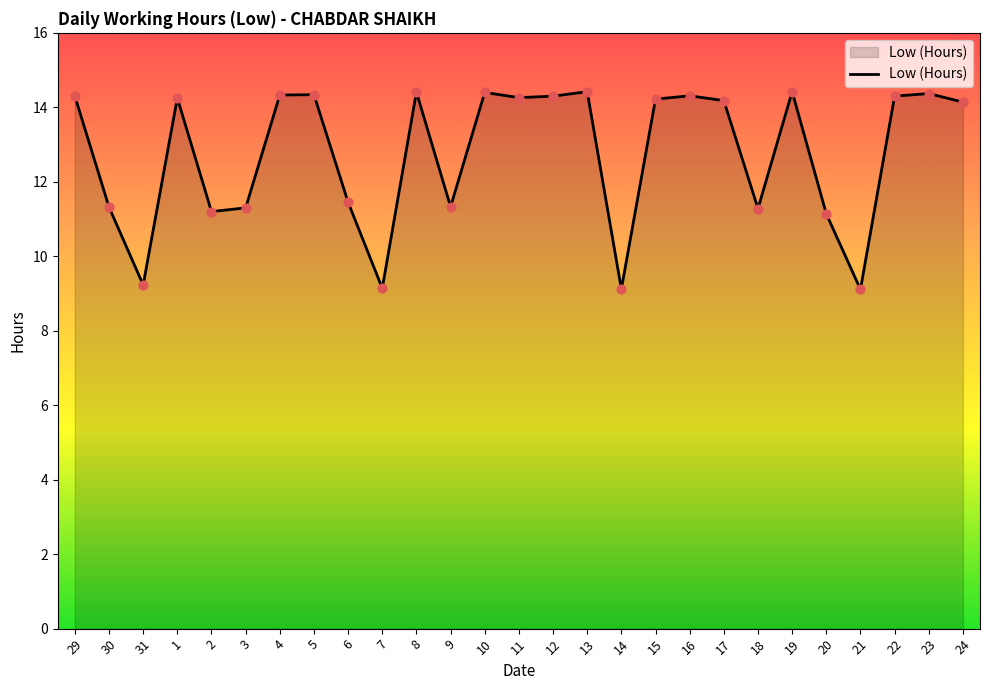

Between 24 and 31, which is larger?

24